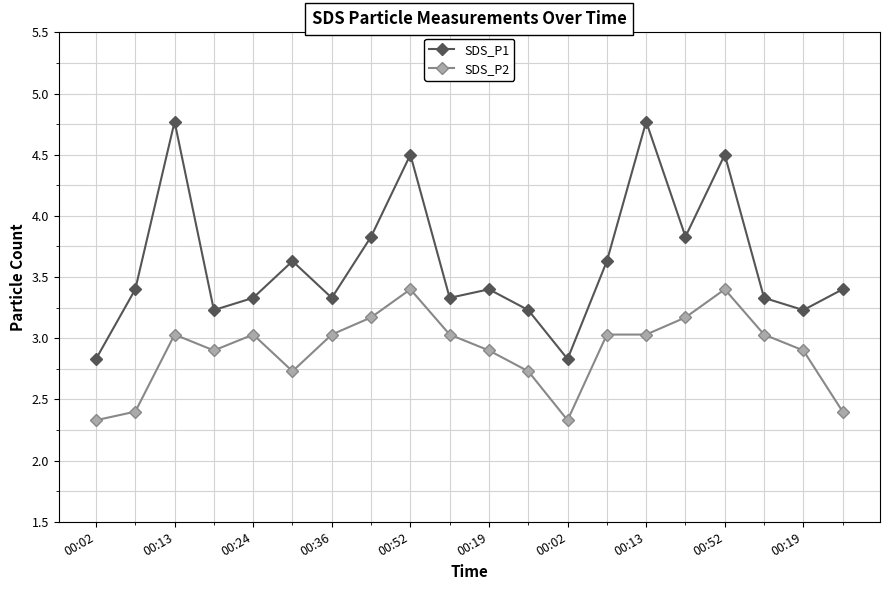

Which series has the widest spread of values?

SDS_P1